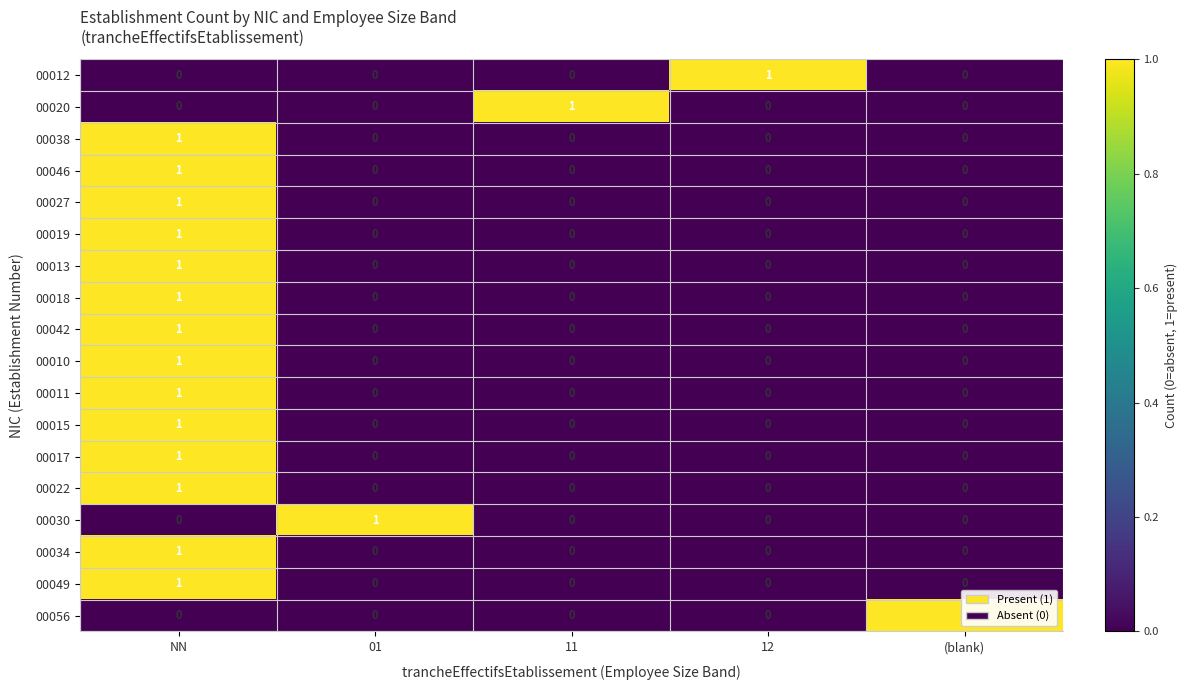

Count the 00018 values in the range 0 to 1.

5